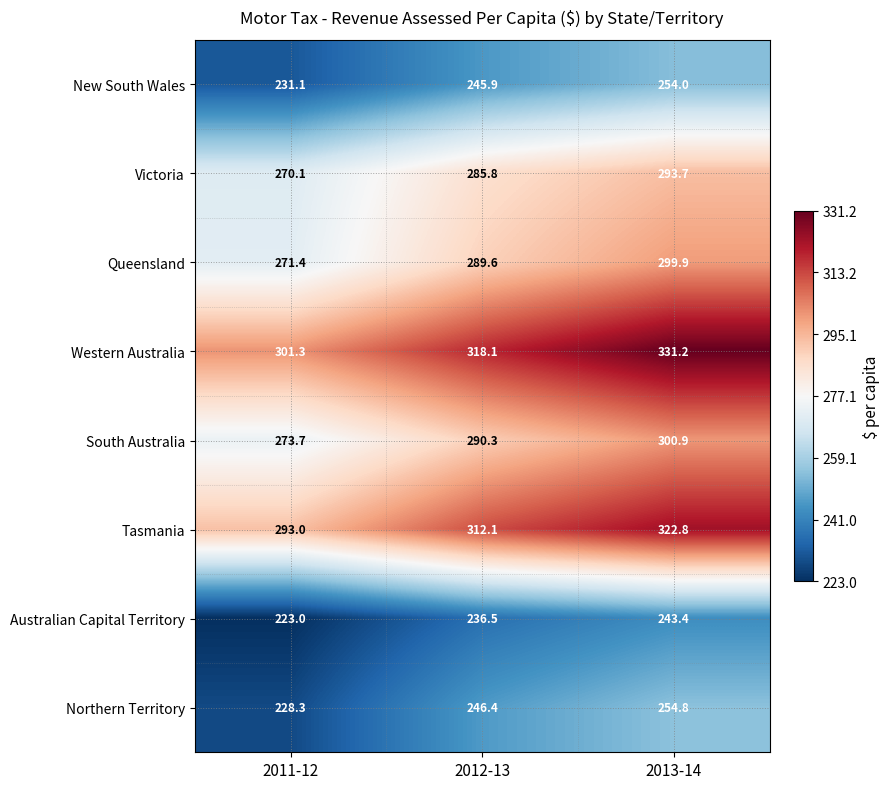

Reading left to right, extract all data points from this chart.

New South Wales: 2011-12=231.1	2012-13=245.9	2013-14=254.0
Victoria: 2011-12=270.1	2012-13=285.8	2013-14=293.7
Queensland: 2011-12=271.4	2012-13=289.6	2013-14=299.9
Western Australia: 2011-12=301.3	2012-13=318.1	2013-14=331.2
South Australia: 2011-12=273.7	2012-13=290.3	2013-14=300.9
Tasmania: 2011-12=293.0	2012-13=312.1	2013-14=322.8
Australian Capital Territory: 2011-12=223.0	2012-13=236.5	2013-14=243.4
Northern Territory: 2011-12=228.3	2012-13=246.4	2013-14=254.8